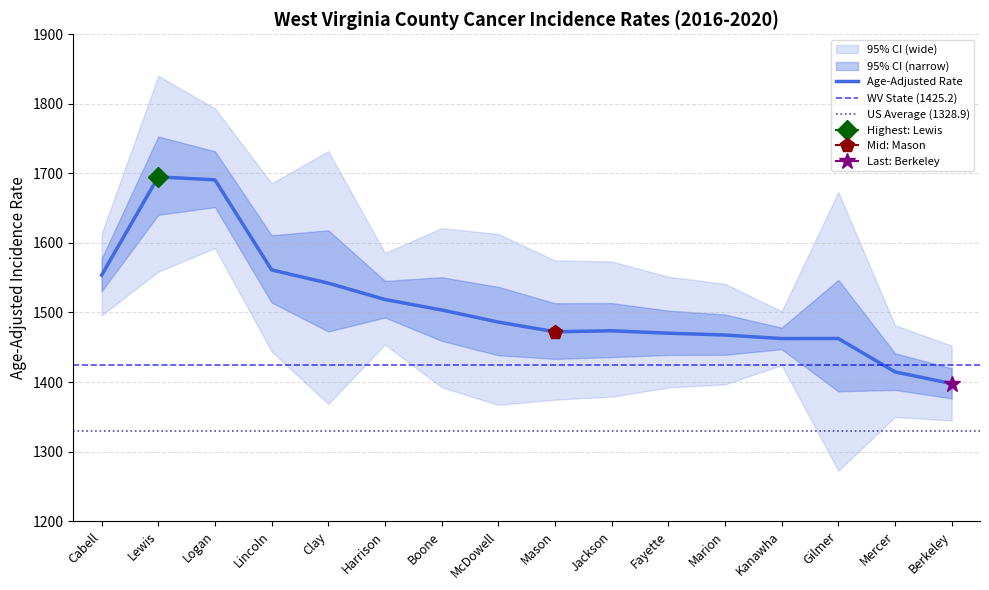

At which label does Lower 95% CI reach its minimum?

Gilmer